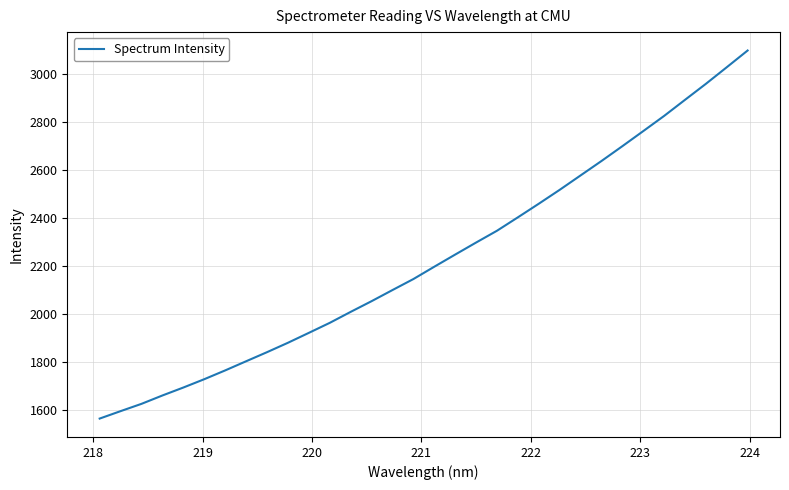

What is the minimum value shown in the chart?

1563.3